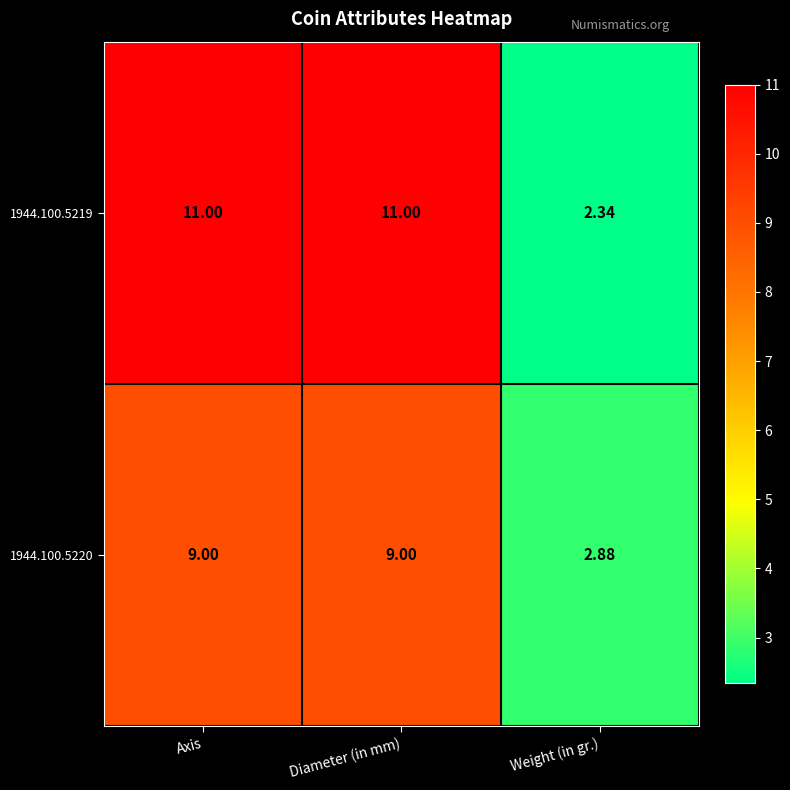

Which label corresponds to the smallest value in the chart?

Weight (in gr.)